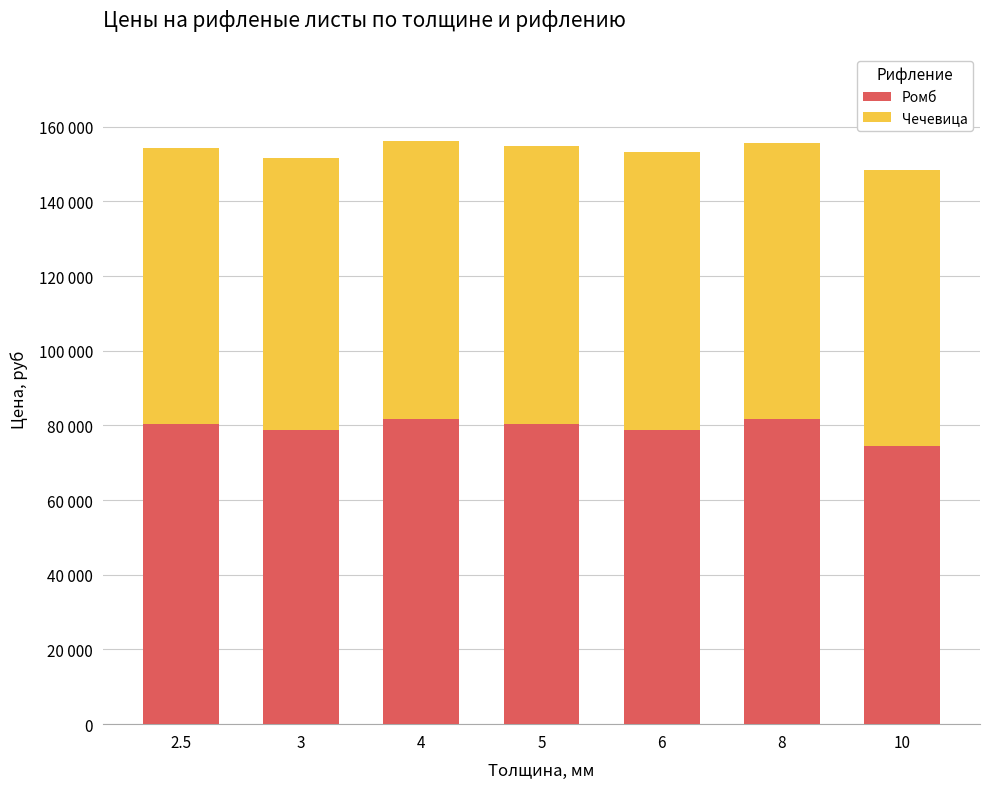

What is the sum of all Чечевица values?

517800